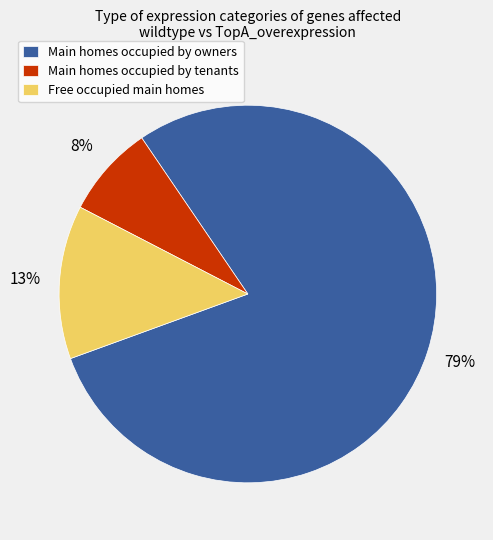

Does any single category account for the majority?

Yes